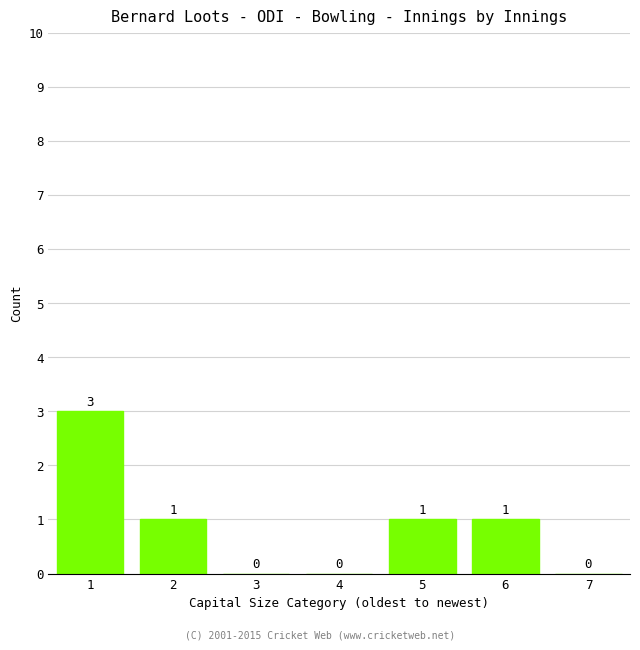

Reading right to left, list all the values displayed in this chart.

7=0	6=1	5=1	4=0	3=0	2=1	1=3